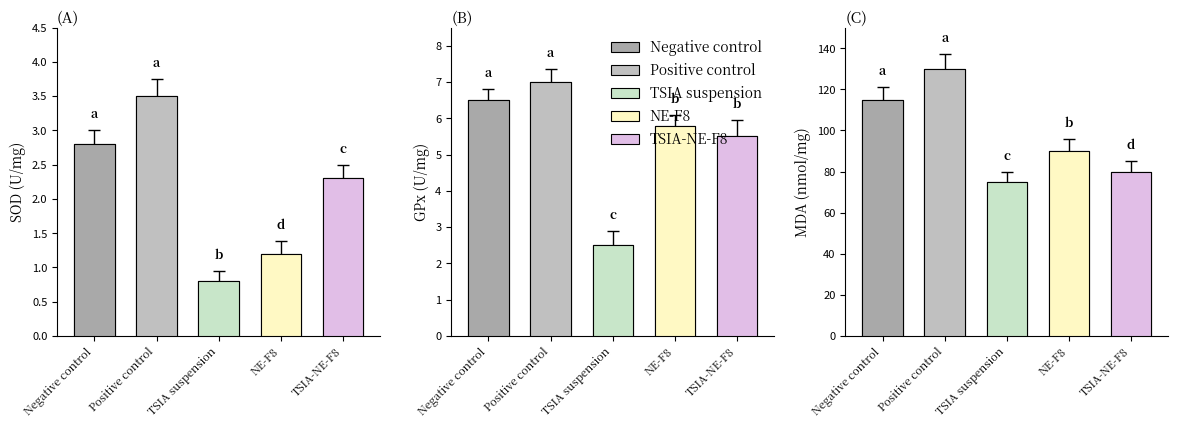

Is the value of Positive control at 1 greater than the value of NE-F8 at 0?

Yes